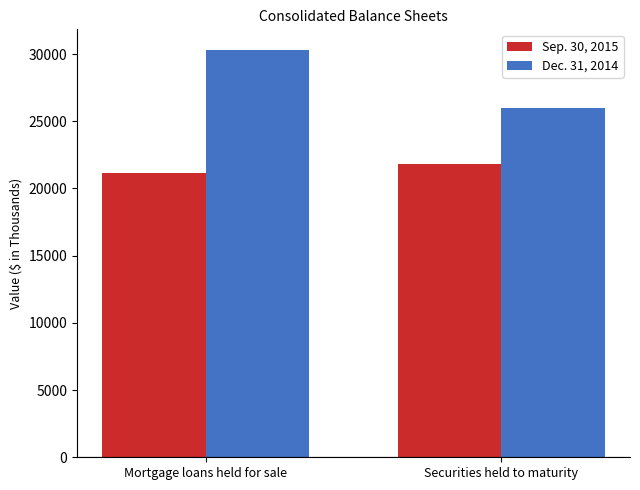

Does the chart contain any negative values?

No